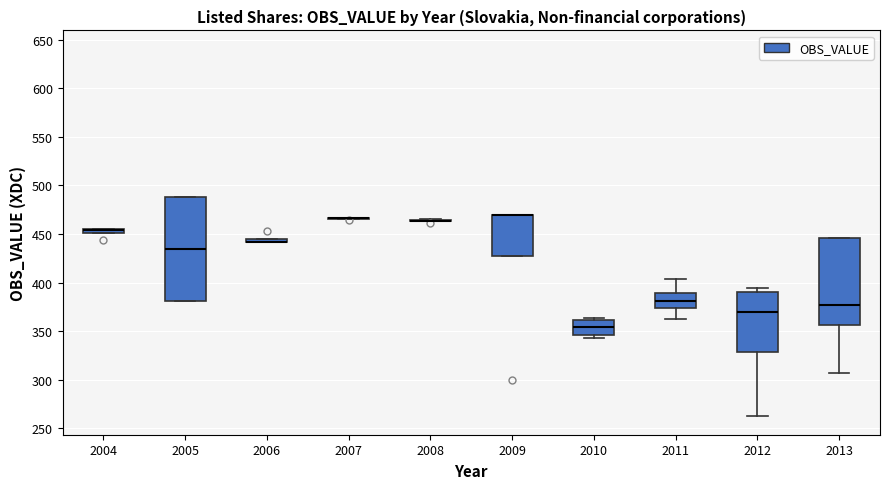

Which box is the tallest, from its lower edge to its upper edge?

2005